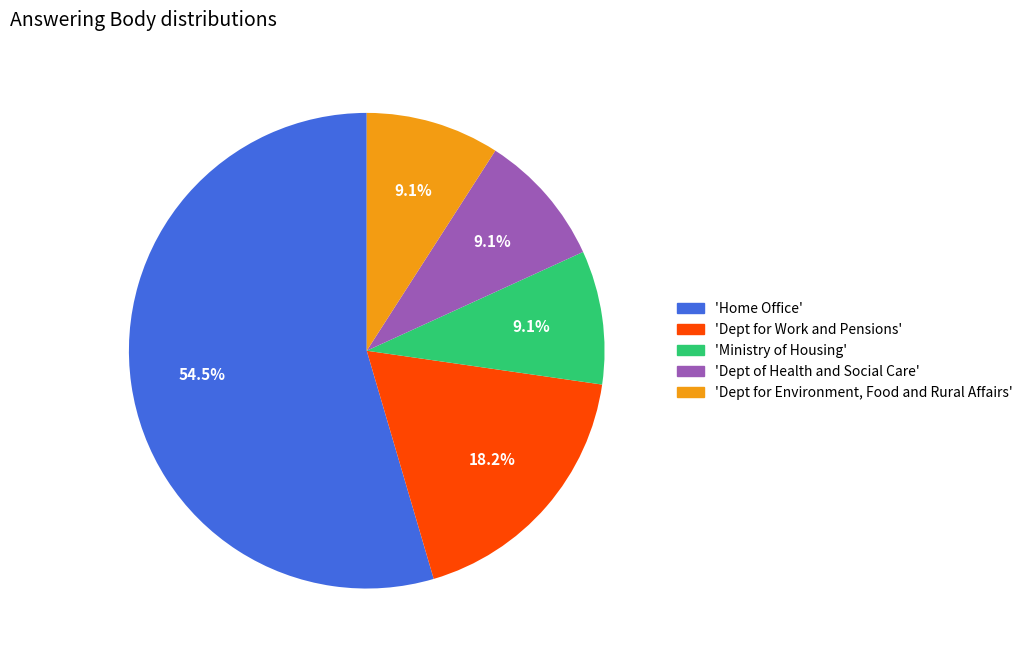

Is there any slice that represents more than half of the pie?

Yes